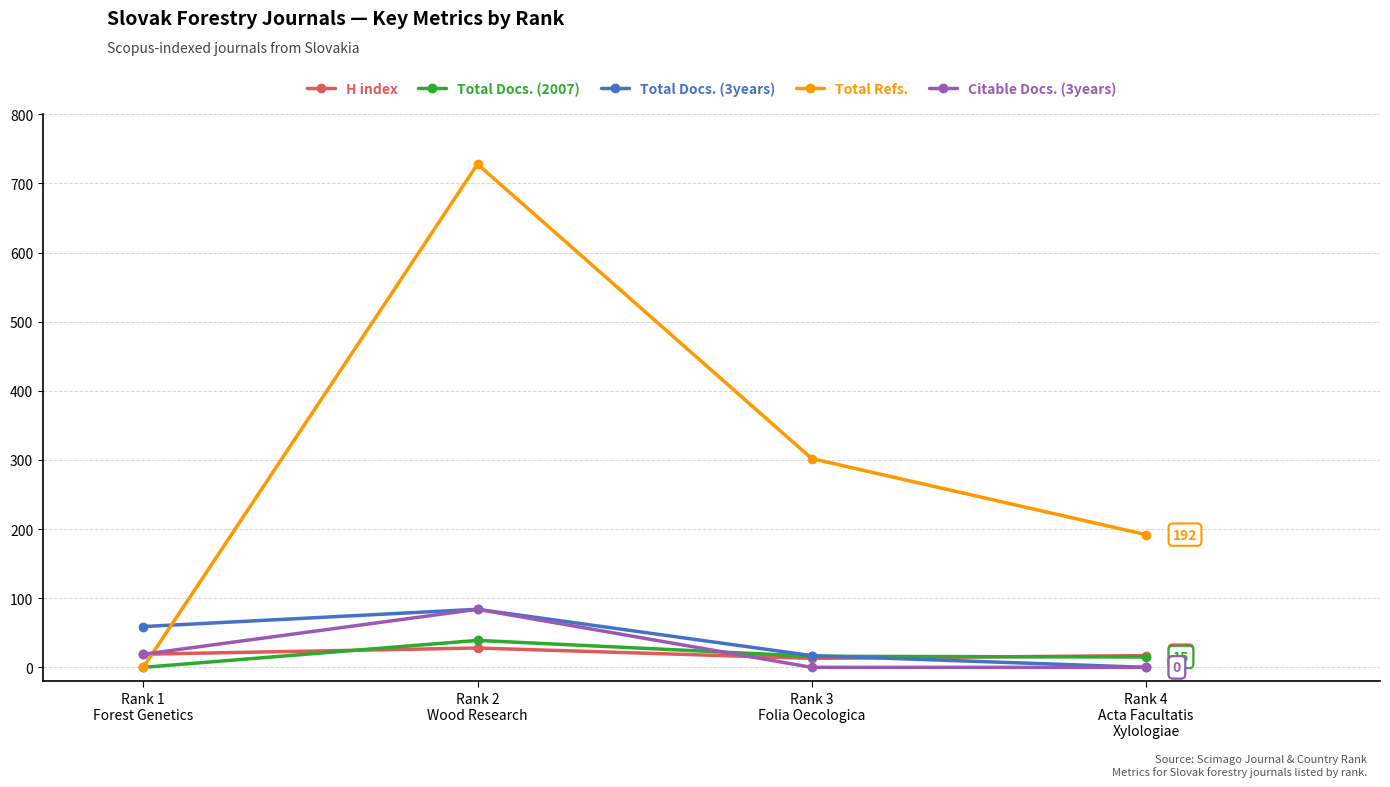

What is the total value across all series at Rank 2
Wood Research?

963